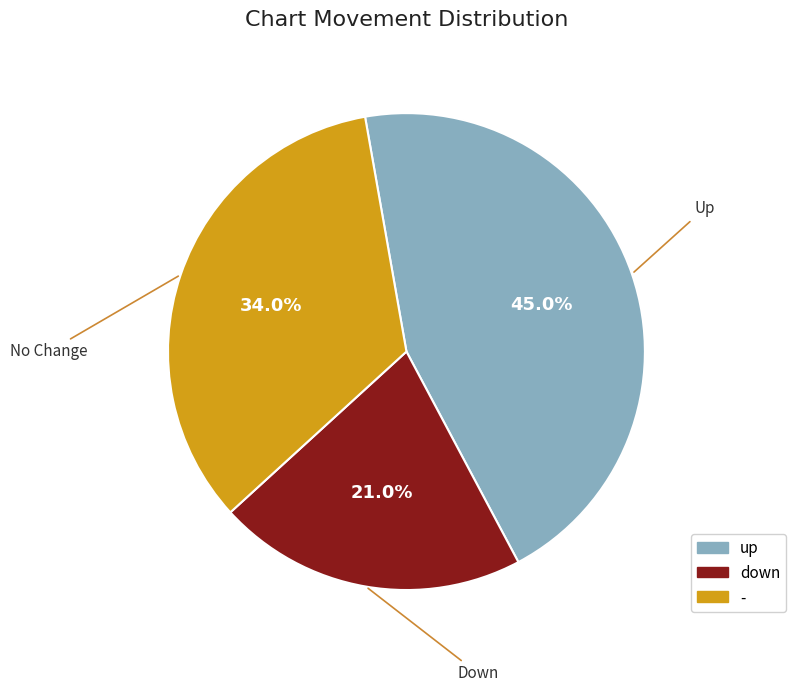

How many segments does this pie chart have?

3